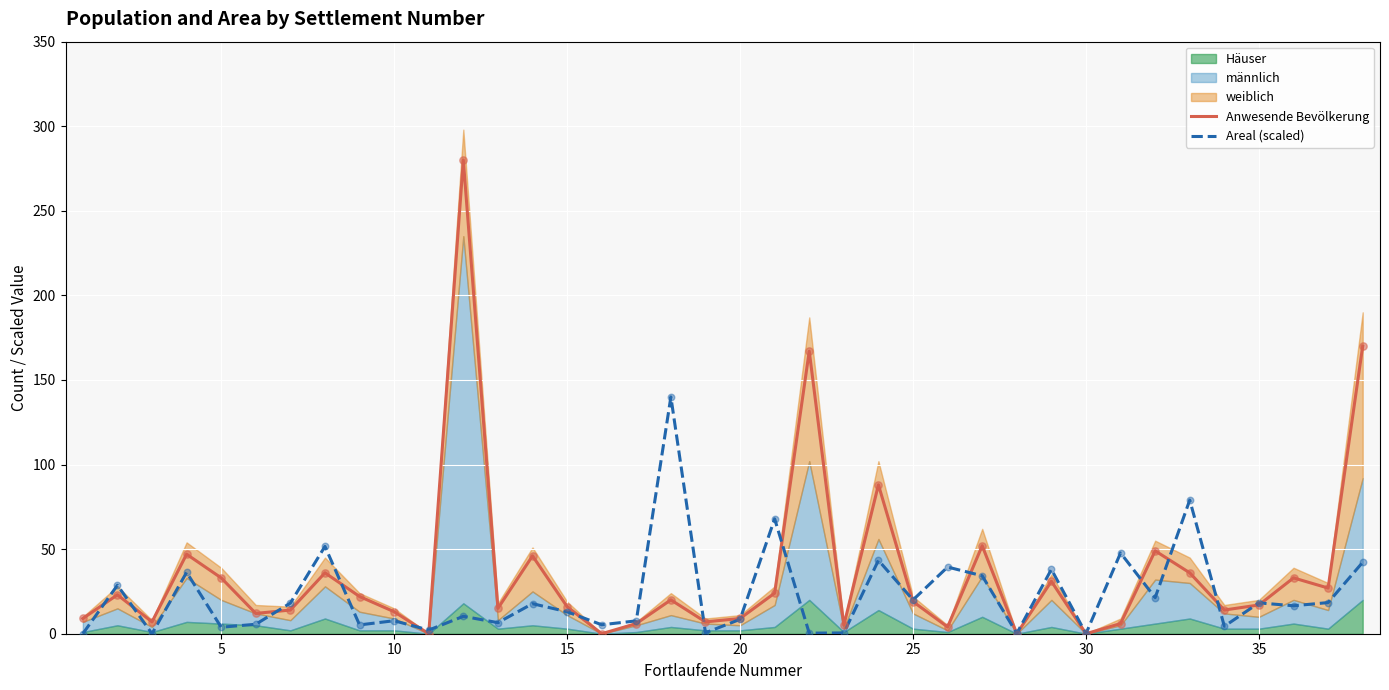

Which series reaches the maximum Y coordinate?

Anwesende Bevölkerung